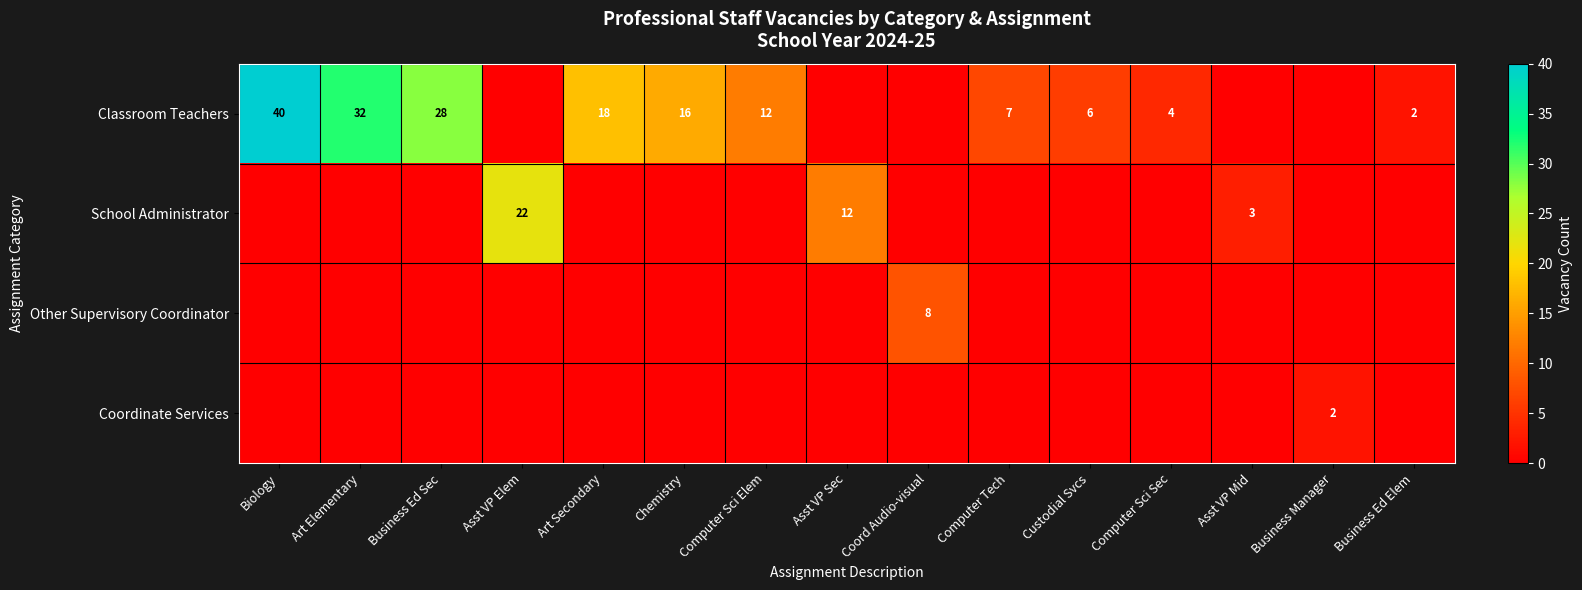

Which series has the widest spread of values?

Classroom Teachers